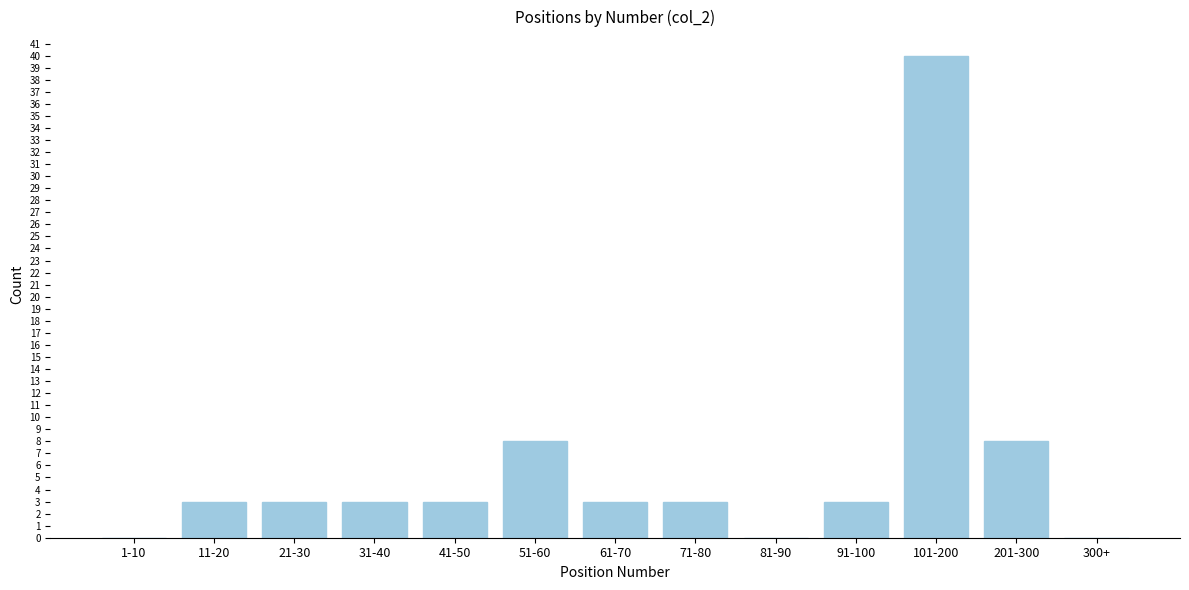

Reading left to right, transcribe all the data shown in this chart.

1-10=0	11-20=3	21-30=3	31-40=3	41-50=3	51-60=8	61-70=3	71-80=3	81-90=0	91-100=3	101-200=40	201-300=8	300+=0